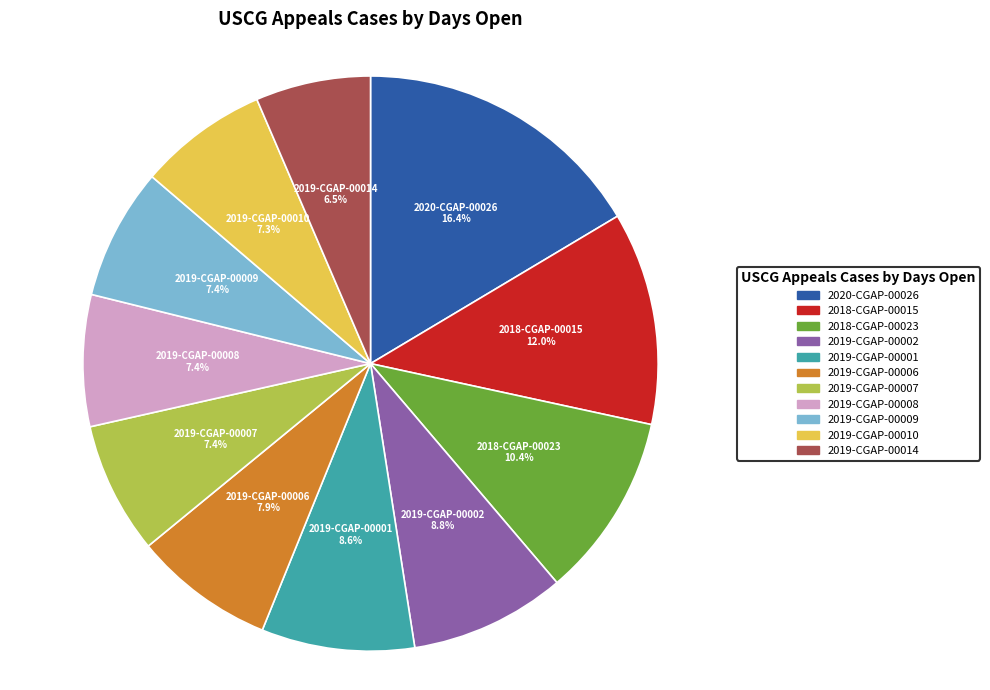

Combined, what portion of the pie is 2019-CGAP-00014 and 2019-CGAP-00006?

14.4%